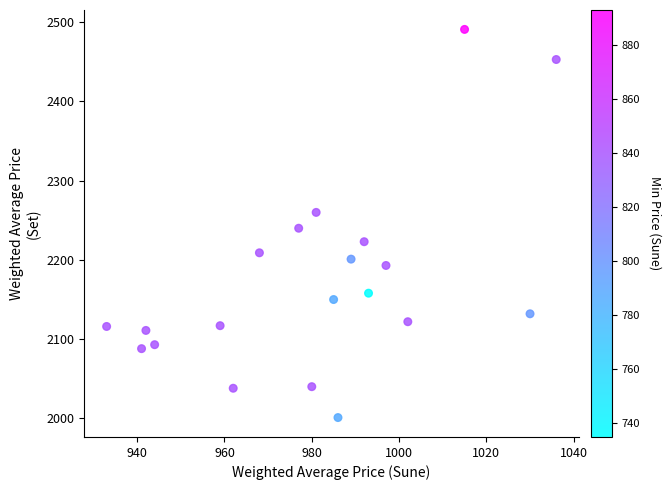

What Y value in the scatter plot is closest to 2246?

2240